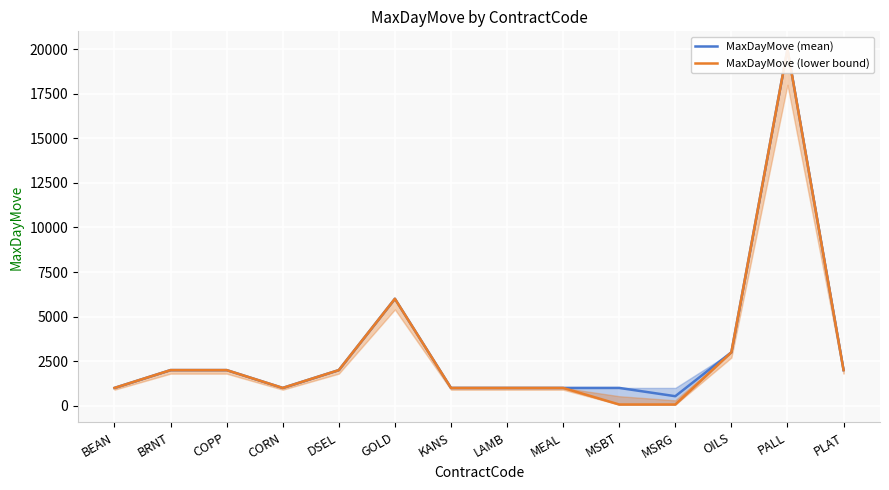

True or false: MaxDayMove (lower bound) and MaxDayMove (mean) cross at least once.

False